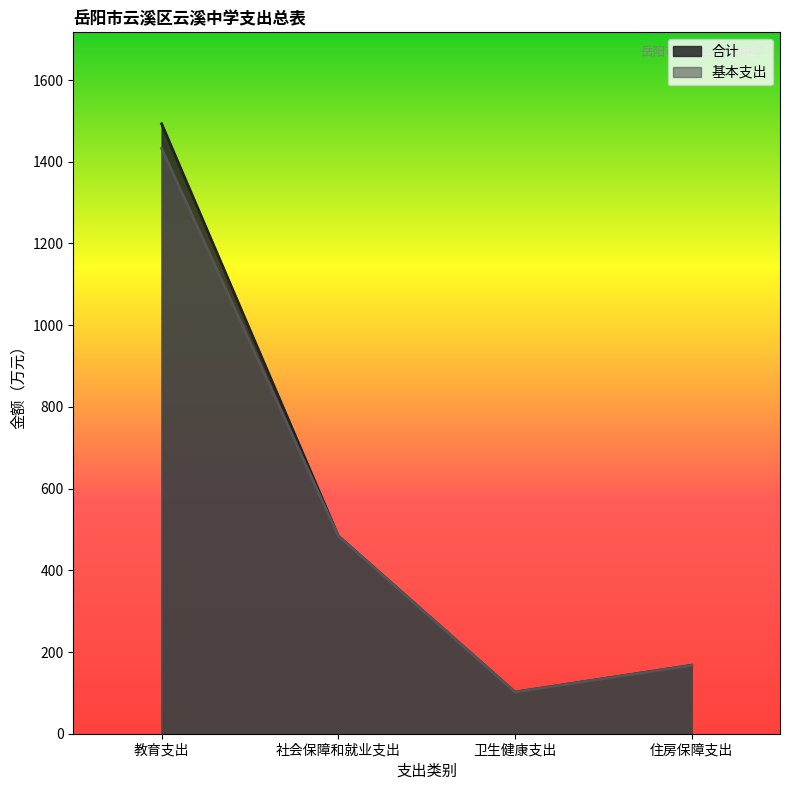

True or false: 合计 has more than 2 points higher than both neighbors.

False